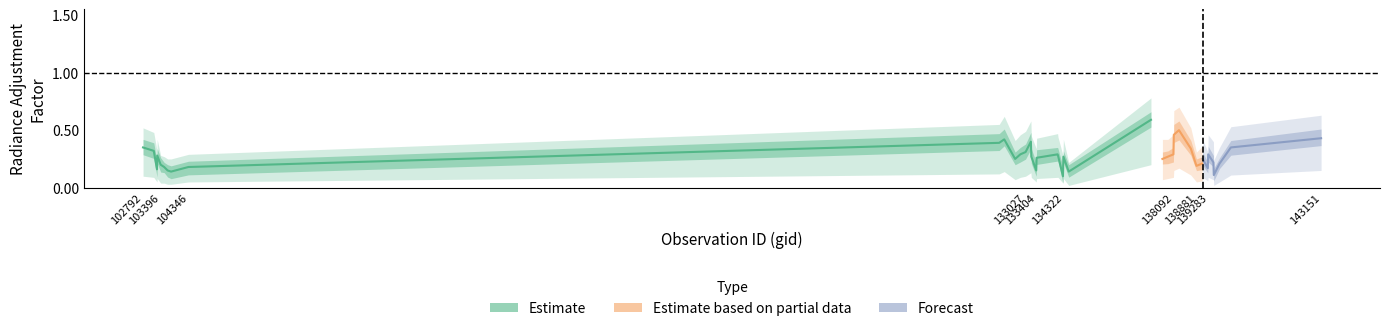

What is the value of the rade9_mult_nadir_norm_q1 point at the 22nd from the left?

0.2